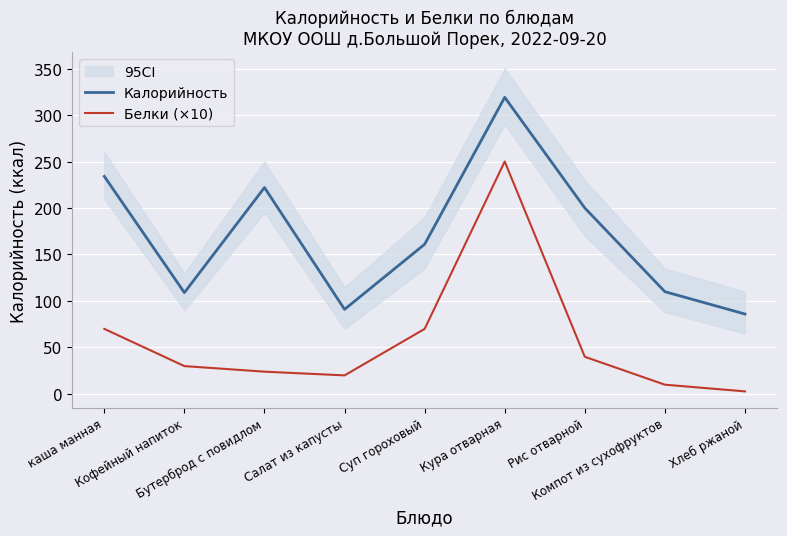

How many lines are shown in the chart?

2